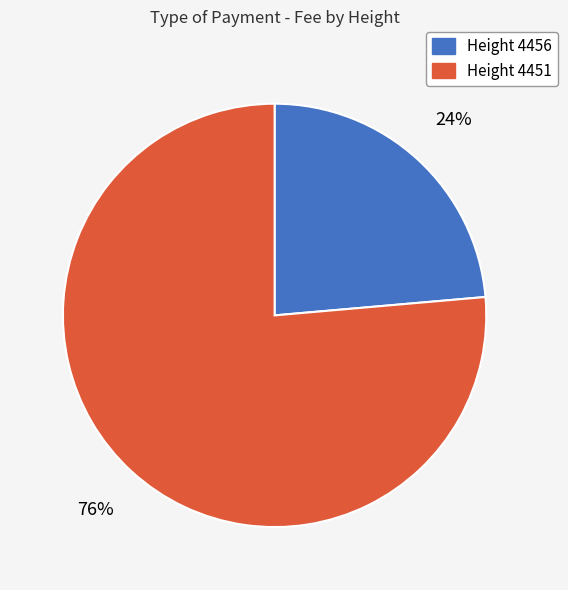

Count the number of slices in the pie.

2